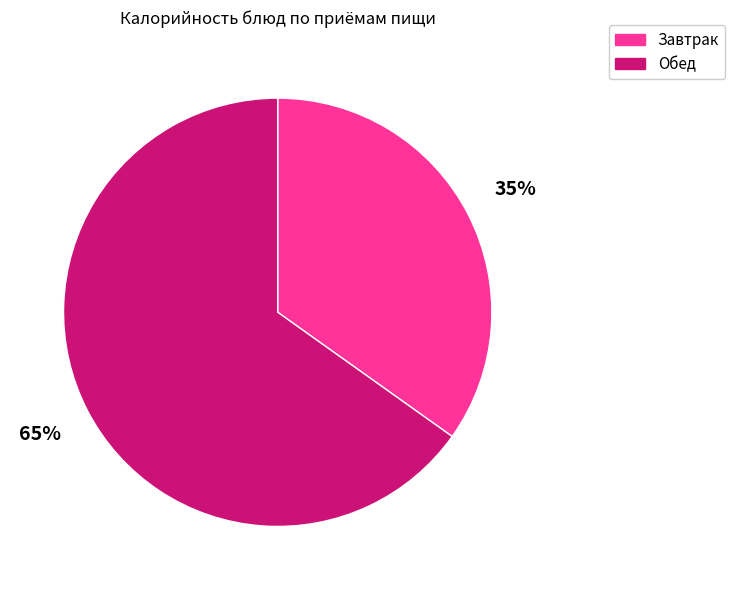

Does any single category account for the majority?

Yes